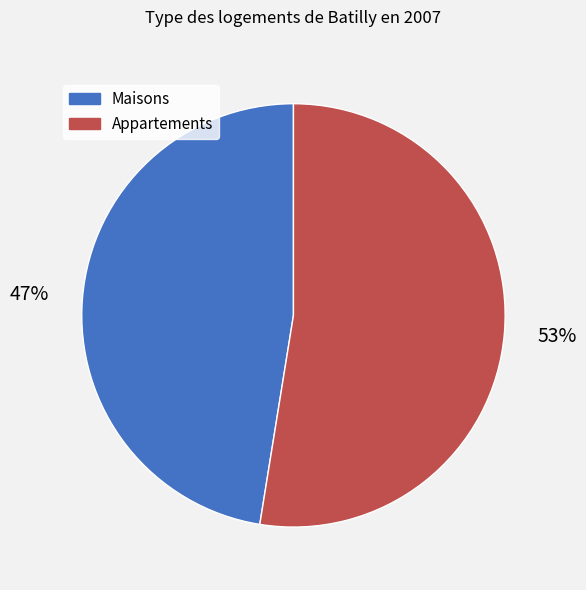

Between Appartements and Maisons, which is larger?

Appartements